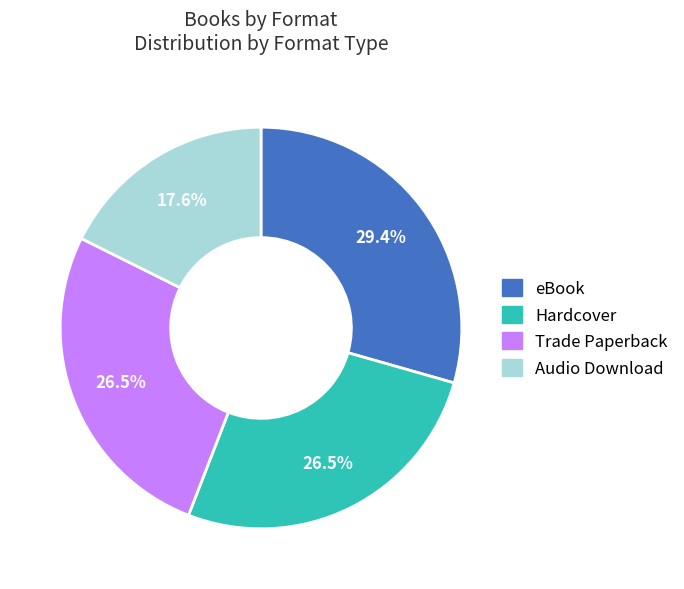

Which has a higher value, Hardcover or Audio Download?

Hardcover